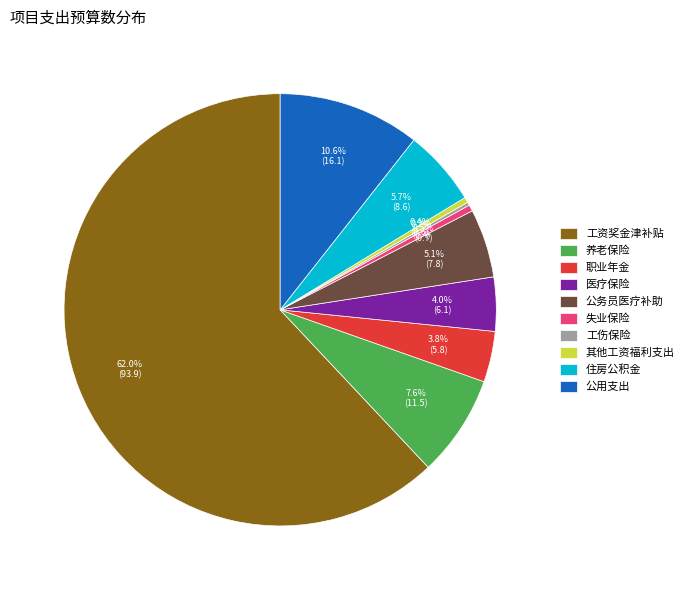

Combined, do 公务员医疗补助 and 其他工资福利支出 account for over 50%?

No